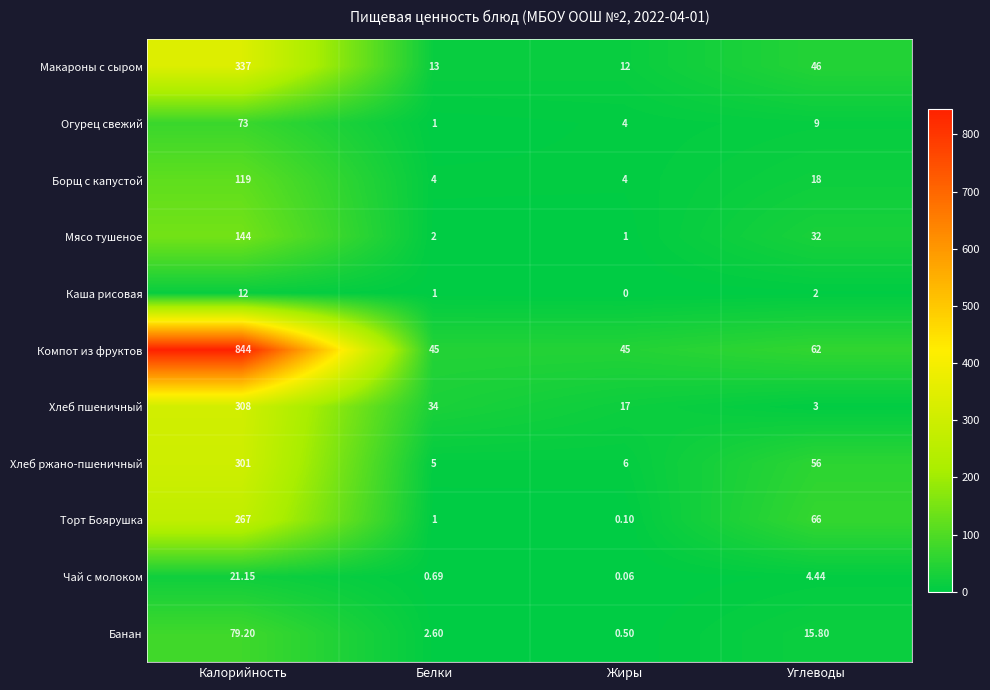

Which series has the widest spread of values?

Компот из фруктов